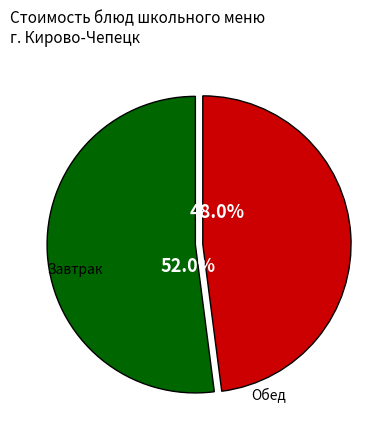

Does any single category account for the majority?

Yes